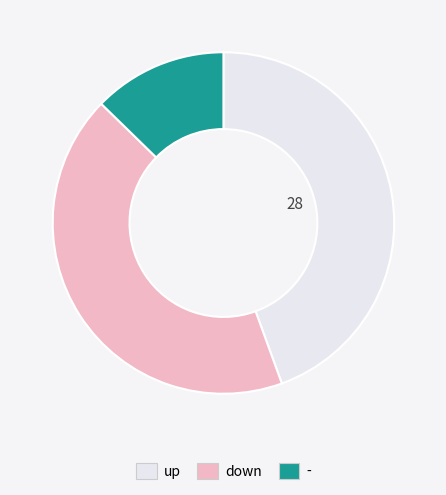

Is there any slice that represents more than half of the pie?

No